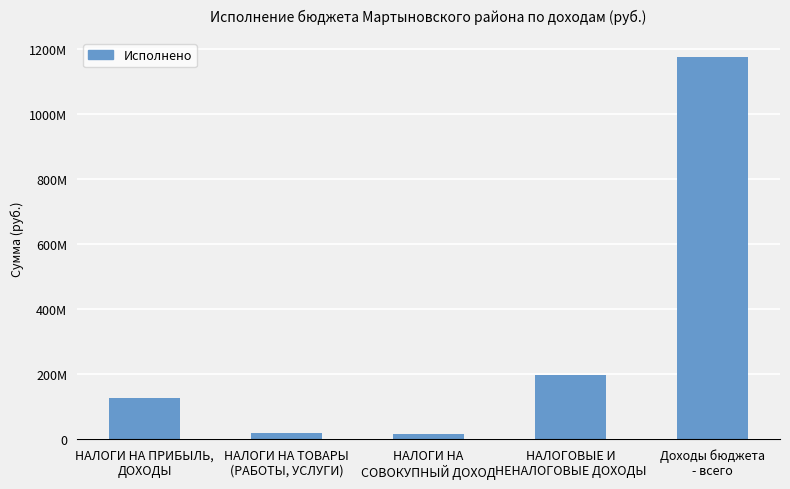

Does the chart contain any negative values?

No